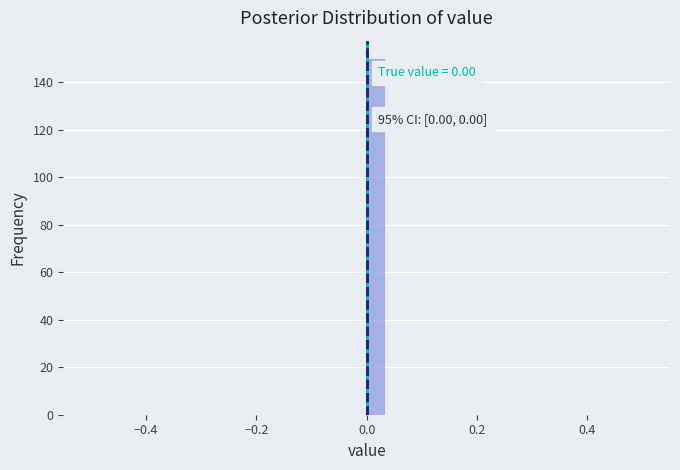

Read against the x-axis, roughly where is the centre of the tallest bar?

0.02